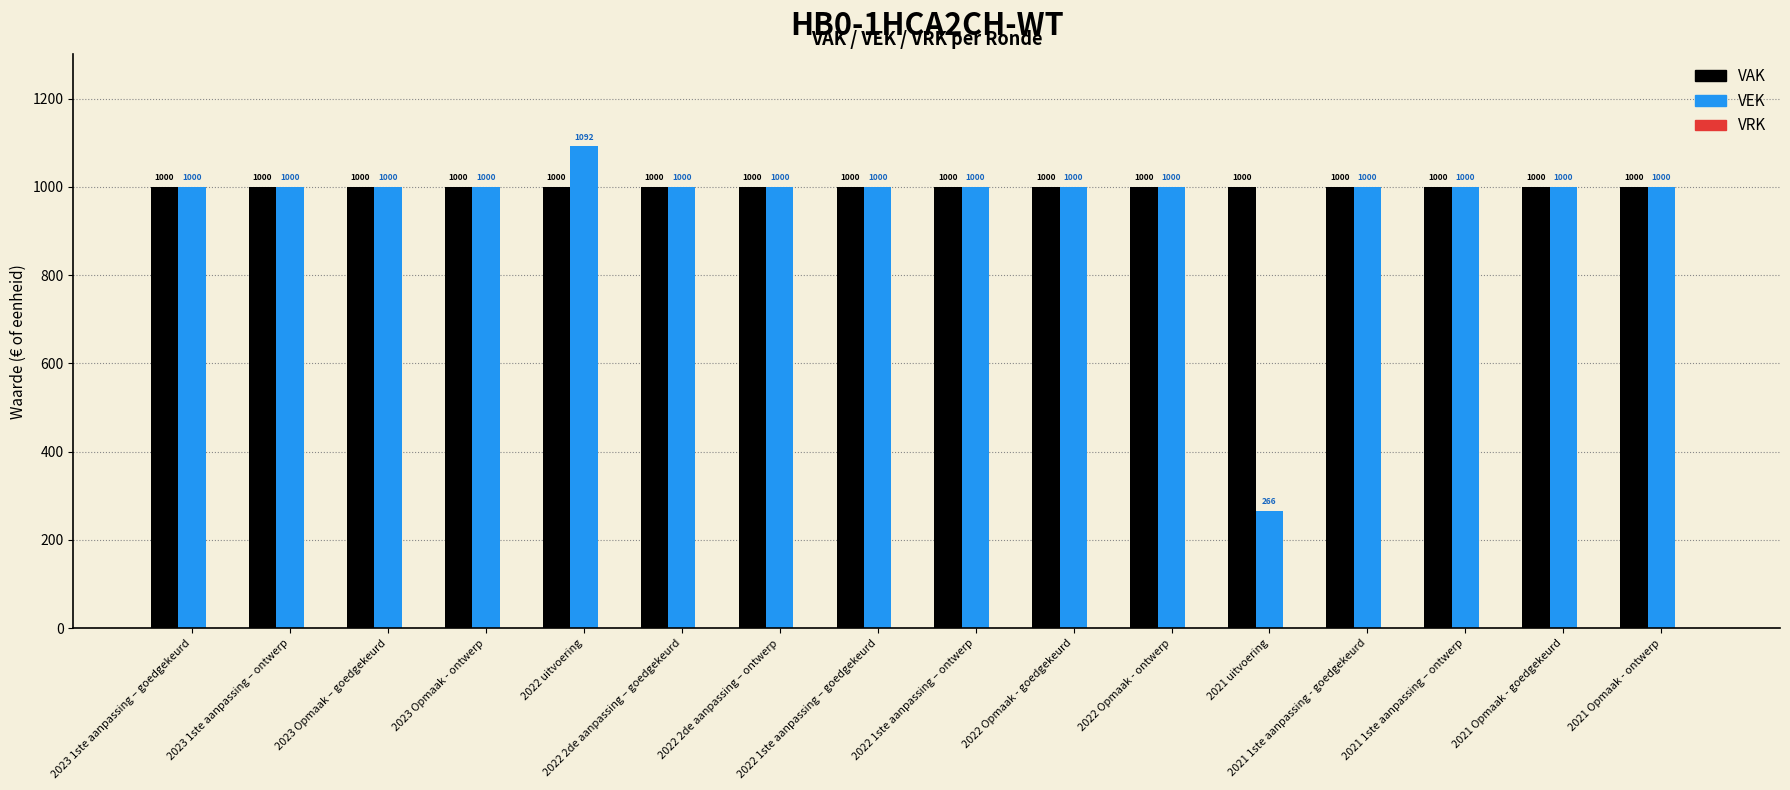

Are the bars horizontal?

No